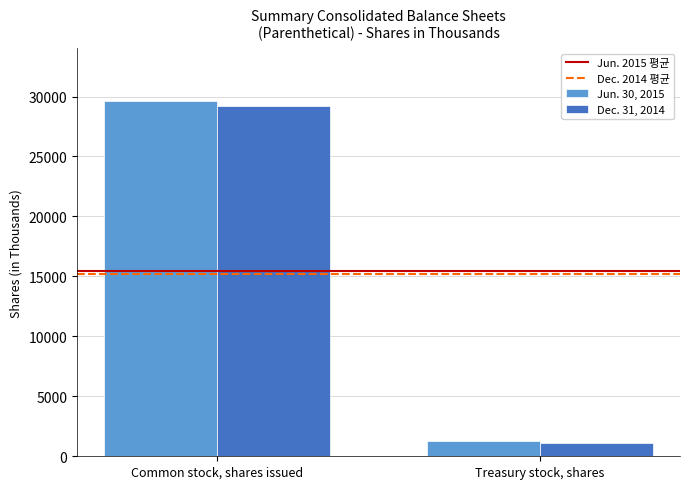

How many bars are there in each group?

2